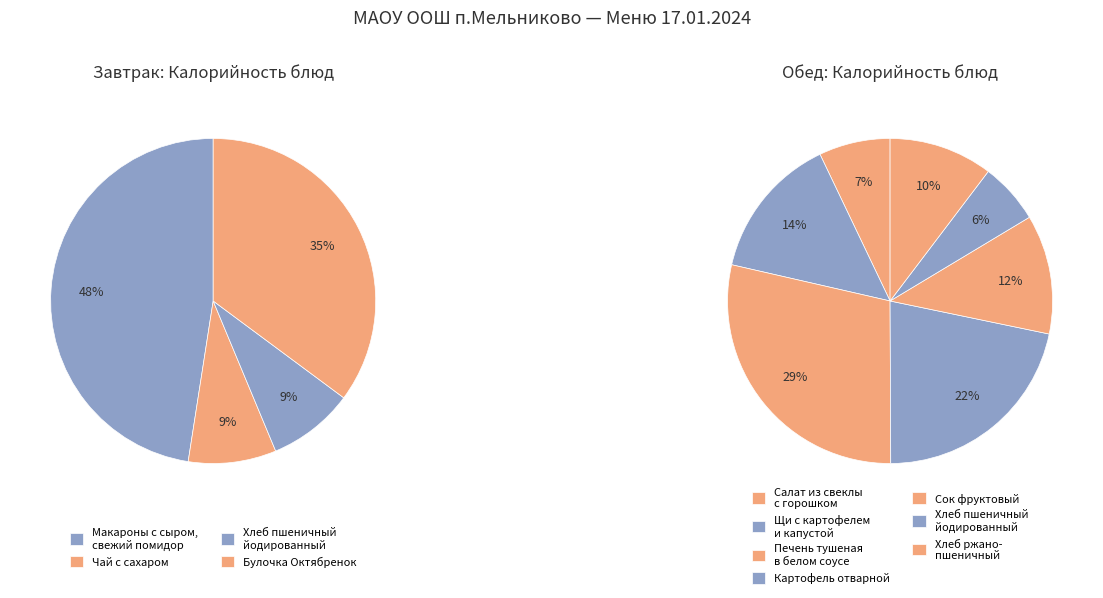

Count the number of slices in the pie.

11